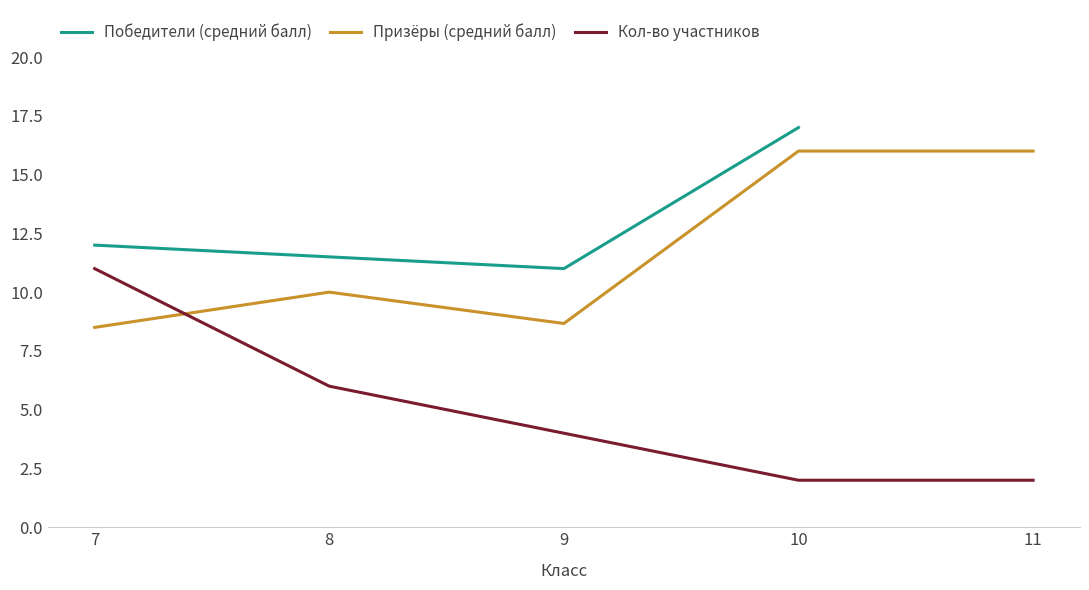

What is the total value across all series at 8?

27.5